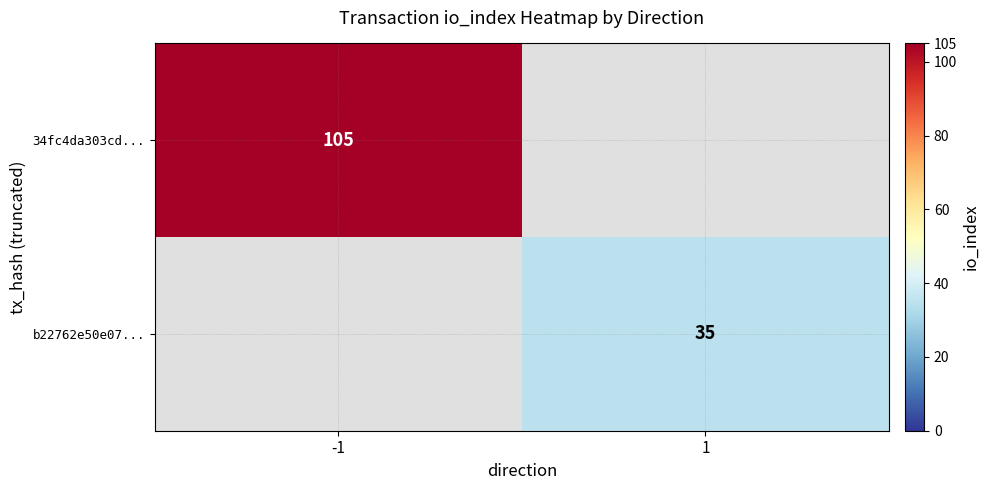

Is it true that b22762e50e07... equals 50 at 1?

False